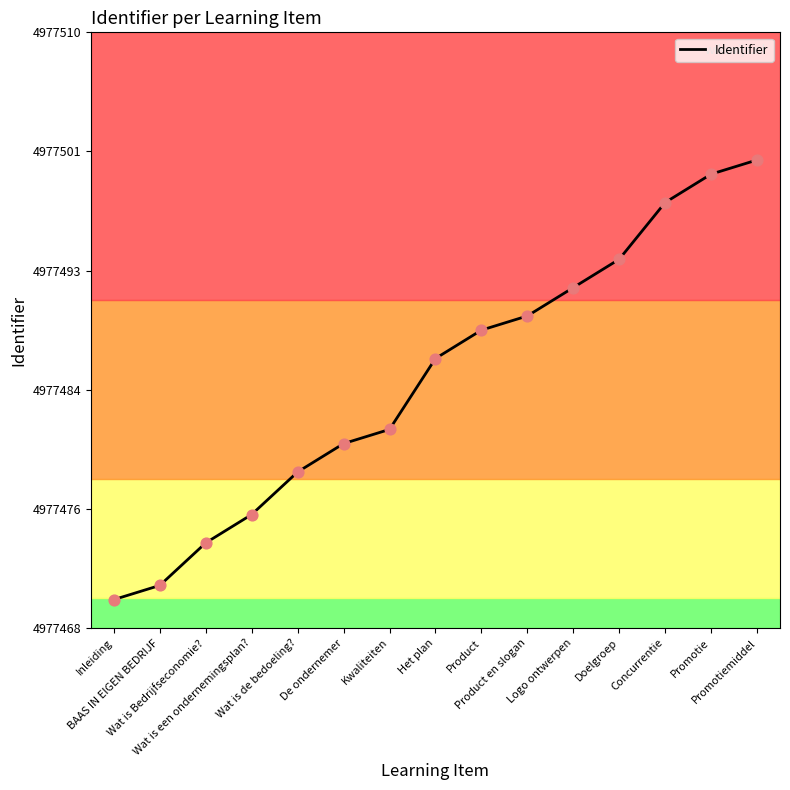

Is this an area chart (filled region under the line)?

No